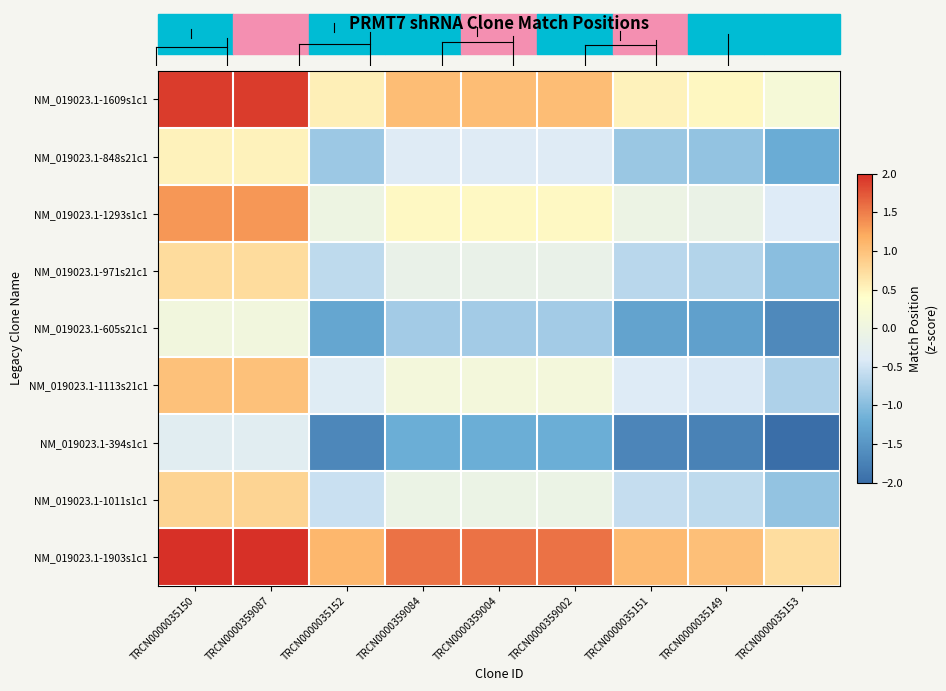

Between TRCN0000359087 and TRCN0000035153, which is larger?

TRCN0000359087